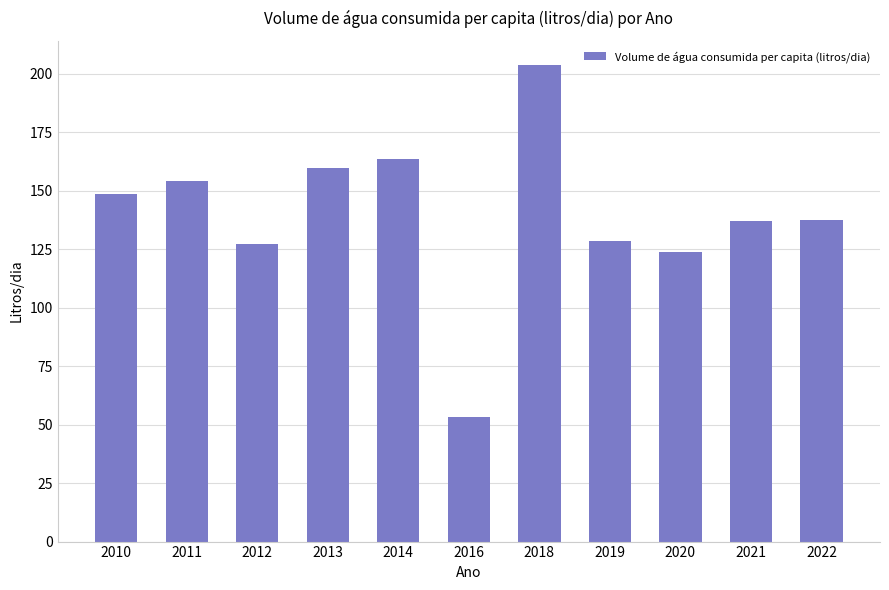

True or false: the data shows 154.1 at 2011.

True